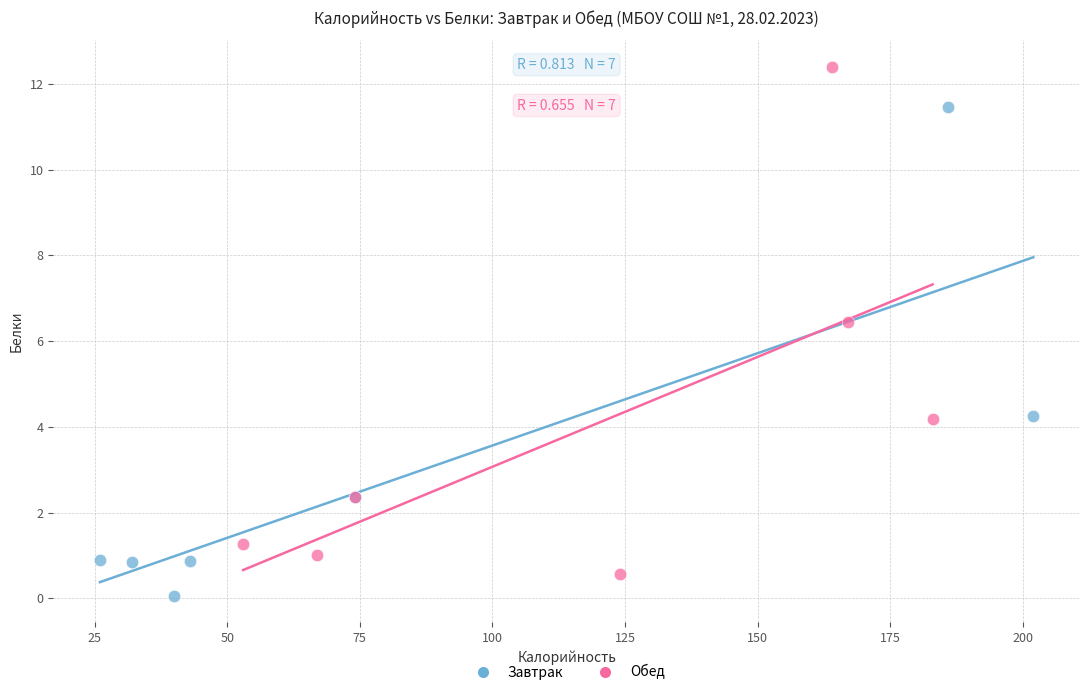

Which series reaches the maximum Y coordinate?

Обед